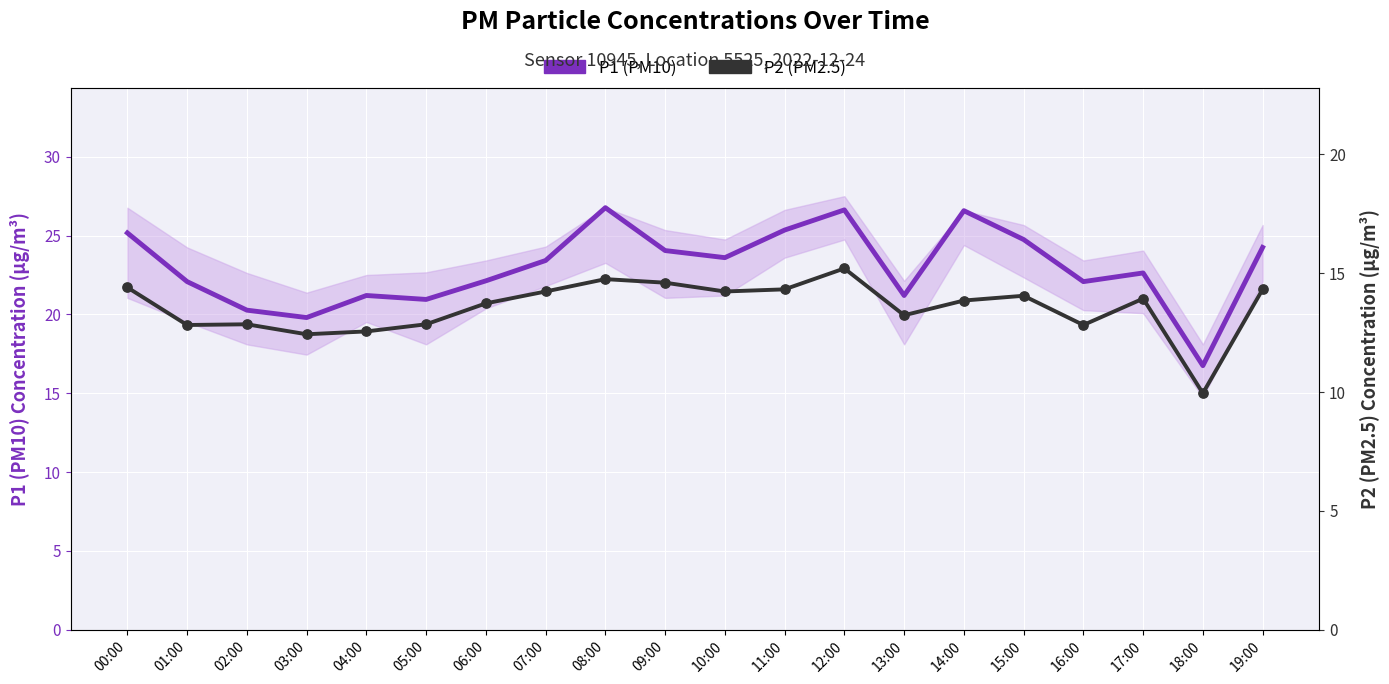

Which series reaches the minimum Y coordinate?

P2 (PM2.5)